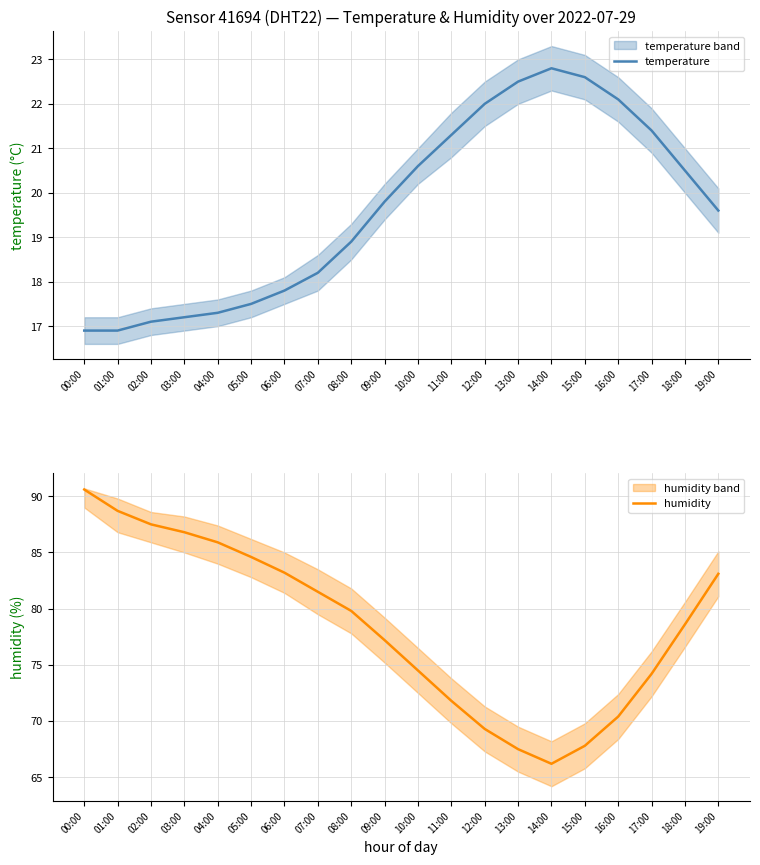

Between 02:00 and 13:00, which series saw the biggest shift?

humidity